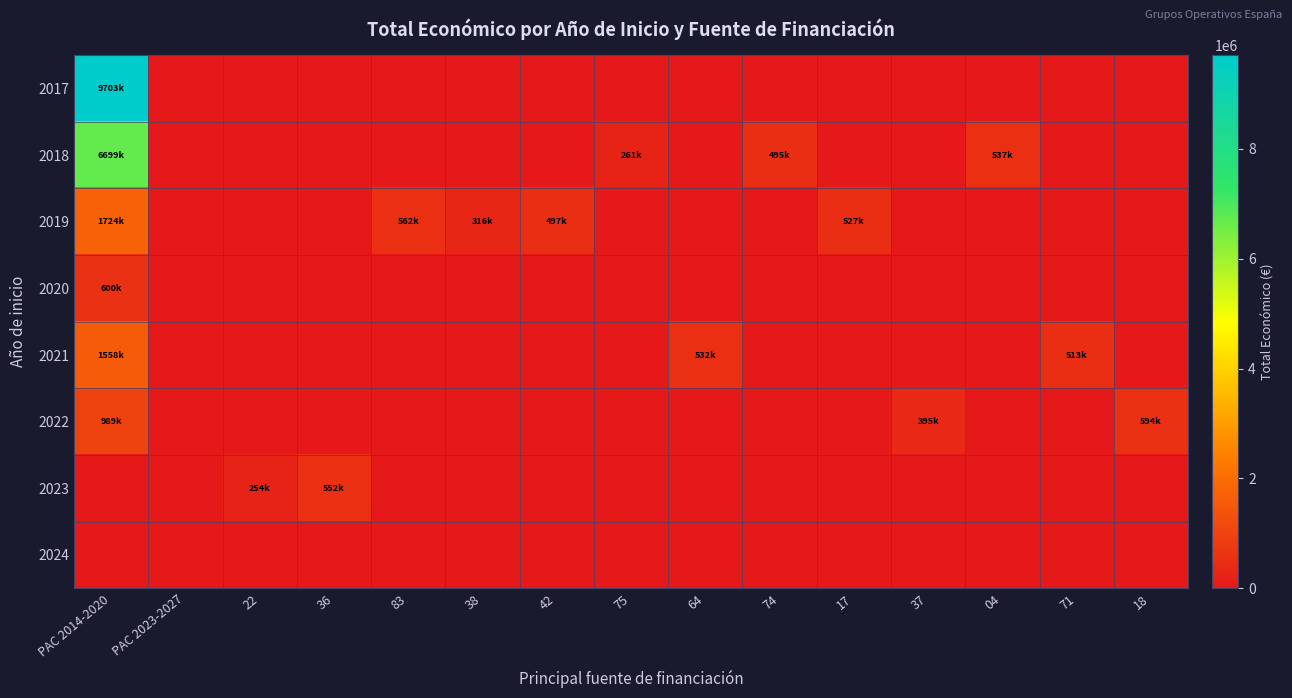

At how many categories does at least one series exceed 5710388?

1